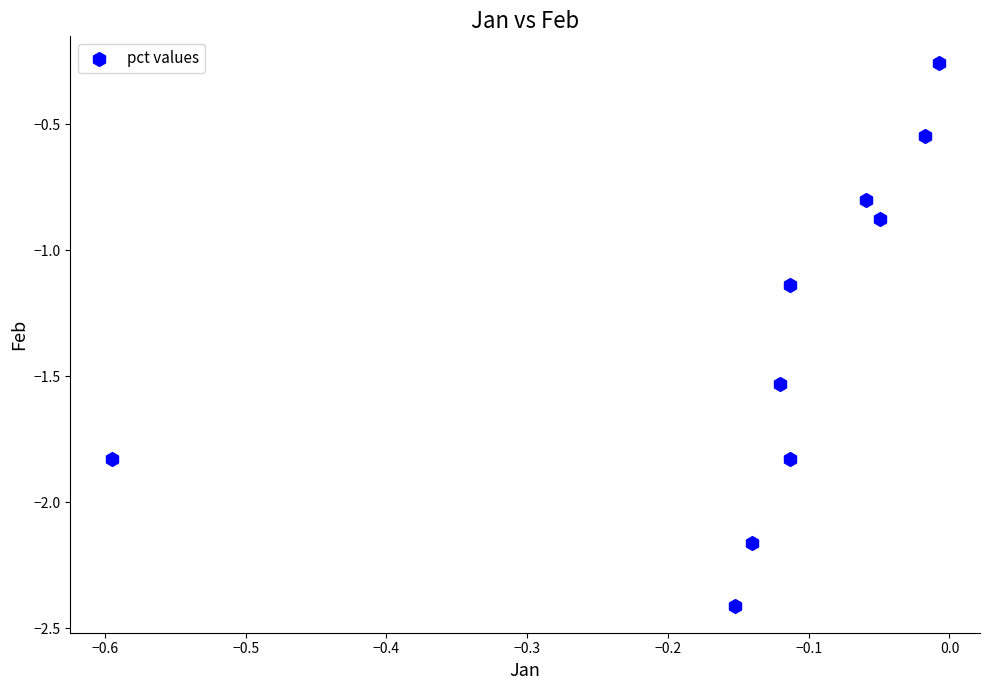

What is the average Y value?

-1.3